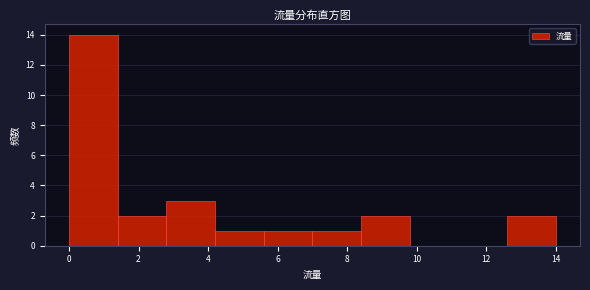

Reading left to right, list every bar in this chart as the range it spans on the x-axis followed by its height. The values are not printed on the chart, so give them approximately, as read against the axis.

0.0 to 1.4: 14
1.4 to 2.8: 2
2.8 to 4.2: 3
4.2 to 5.6: 1
5.6 to 7.0: 1
7.0 to 8.4: 1
8.4 to 9.8: 2
9.8 to 11.2: 0
11.2 to 12.6: 0
12.6 to 14.0: 2